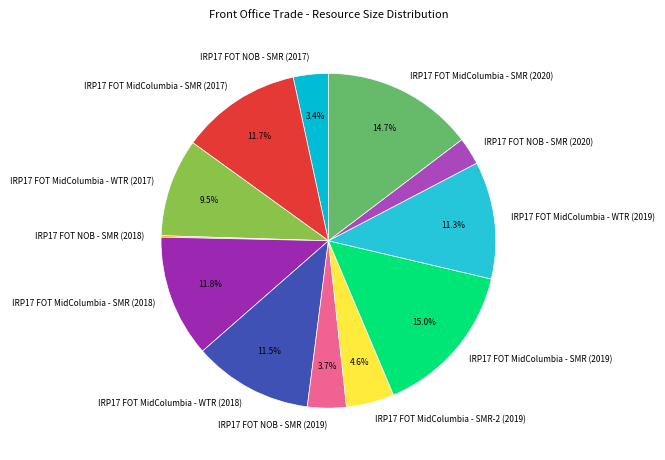

To the nearest percent, what is the difference between the largest and smallest slice percentages?

15%